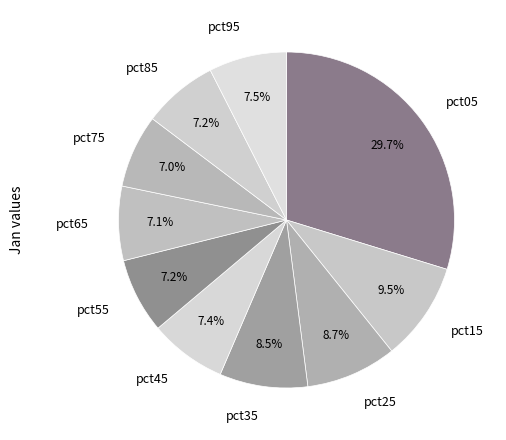

How many slices are in this pie chart?

10